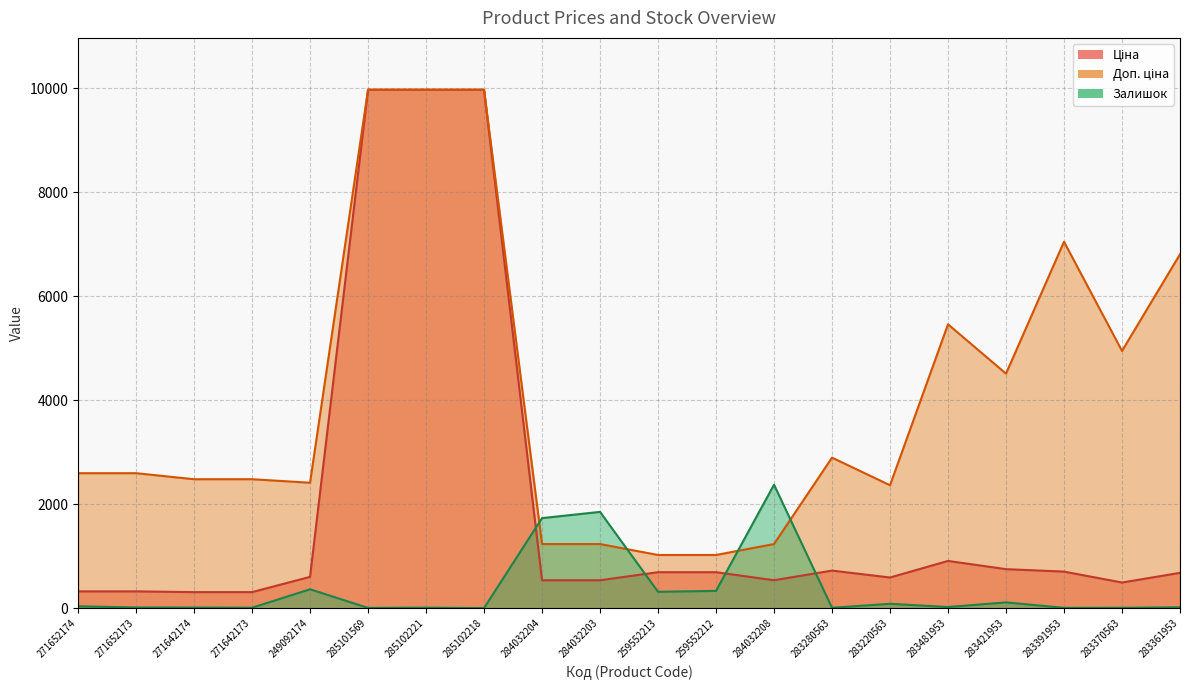

Read the Доп. ціна value at 283421953.

4513.3